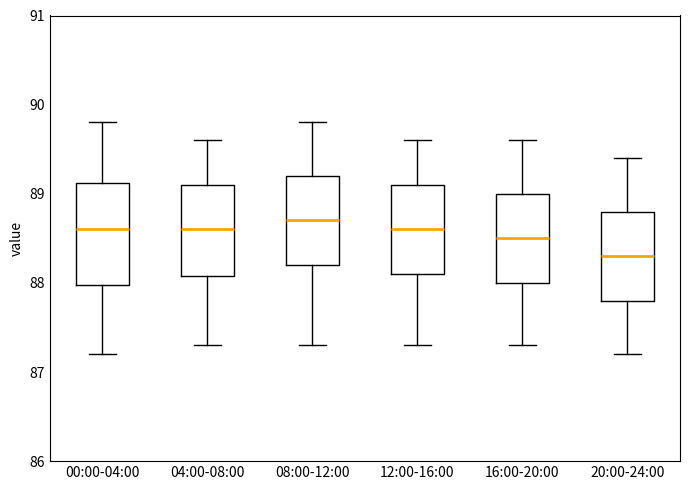

Reading left to right, read every box against the y-axis: the position of its median line, the range the box covers, and the ends of its whiskers. The values are not printed on the chart, so give them approximately, as read against the axis.

00:00-04:00: median 88.6, box 88.0 to 89.1, whiskers 87.2 to 89.8
04:00-08:00: median 88.6, box 88.1 to 89.1, whiskers 87.3 to 89.6
08:00-12:00: median 88.7, box 88.2 to 89.2, whiskers 87.3 to 89.8
12:00-16:00: median 88.6, box 88.1 to 89.1, whiskers 87.3 to 89.6
16:00-20:00: median 88.5, box 88.0 to 89.0, whiskers 87.3 to 89.6
20:00-24:00: median 88.3, box 87.8 to 88.8, whiskers 87.2 to 89.4